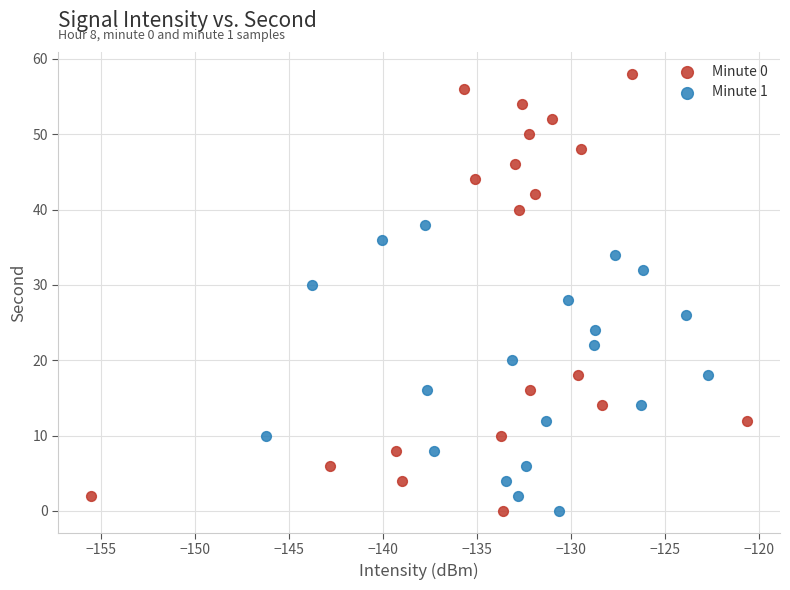

Which series has the largest Y range (max minus min)?

Minute 0